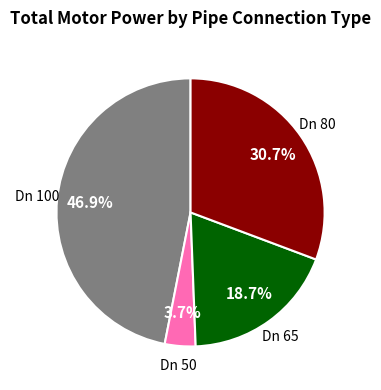

Is there any slice that represents more than half of the pie?

No